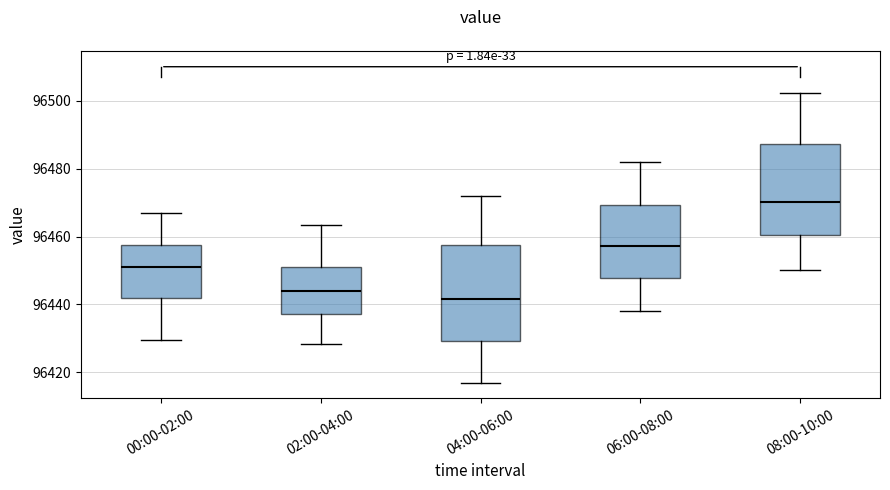

Reading left to right, read every box against the y-axis: the position of its median line, the range the box covers, and the ends of its whiskers. The values are not printed on the chart, so give them approximately, as read against the axis.

00:00-02:00: median 96450, box 96442 to 96458, whiskers 96430 to 96466
02:00-04:00: median 96444, box 96438 to 96452, whiskers 96428 to 96464
04:00-06:00: median 96442, box 96430 to 96458, whiskers 96418 to 96472
06:00-08:00: median 96458, box 96448 to 96470, whiskers 96438 to 96482
08:00-10:00: median 96470, box 96460 to 96488, whiskers 96450 to 96502